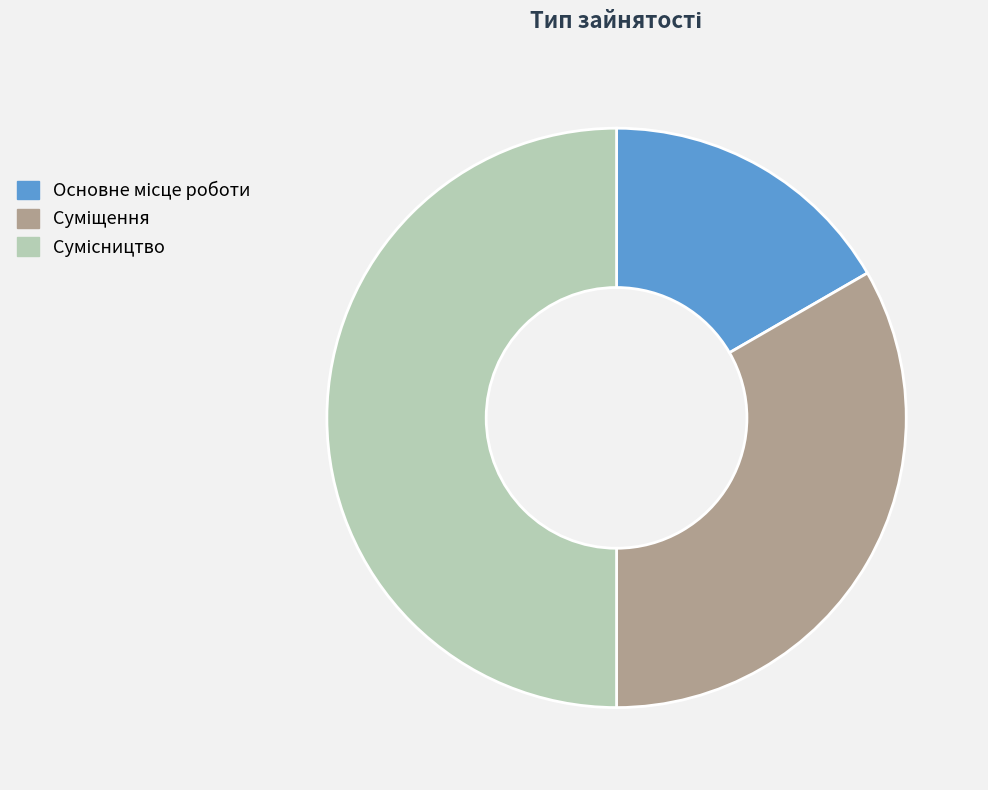

Which has a higher value, Сумісництво or Суміщення?

Сумісництво